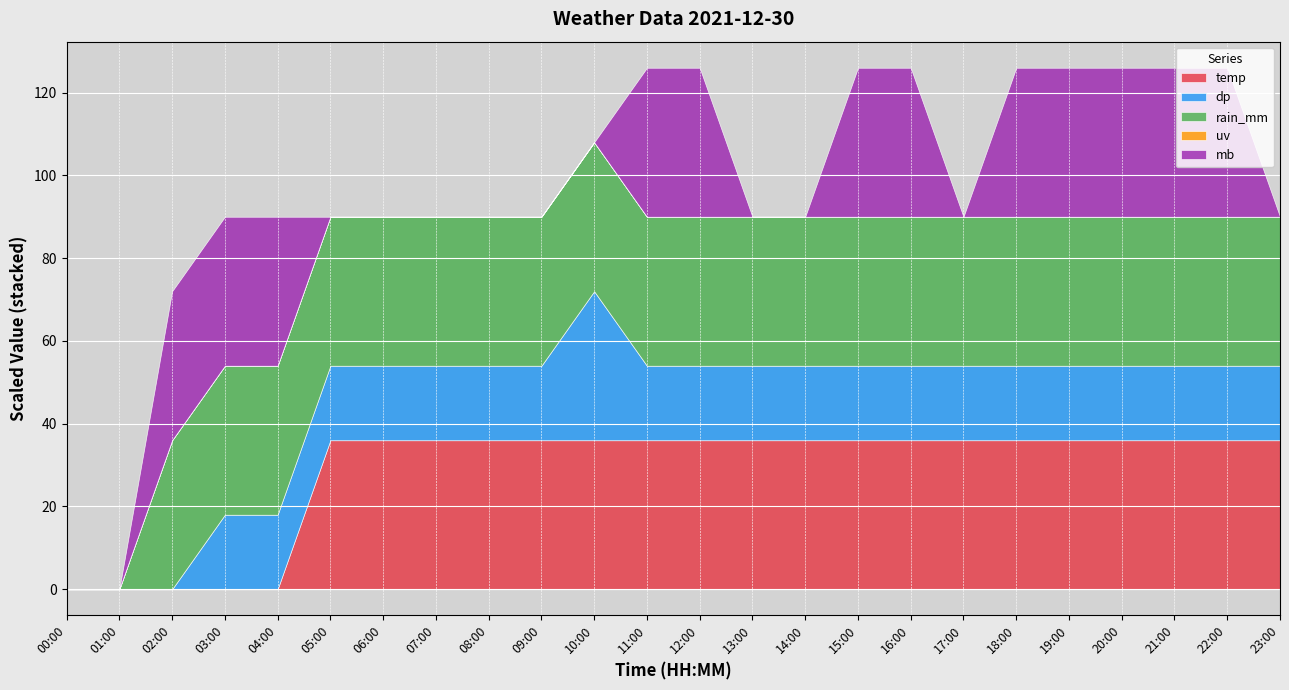

The dp series shows 12.9 at 19:00. True or false?

True